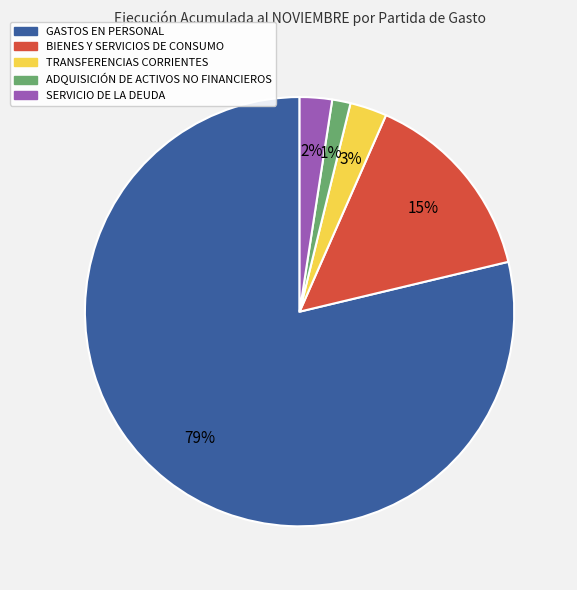

What is the smallest slice in the pie chart?

ADQUISICIÓN DE ACTIVOS NO FINANCIEROS